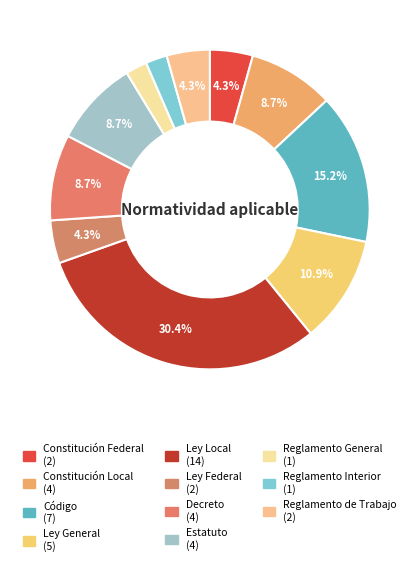

Does Constitución Local account for over 50% of the chart?

No